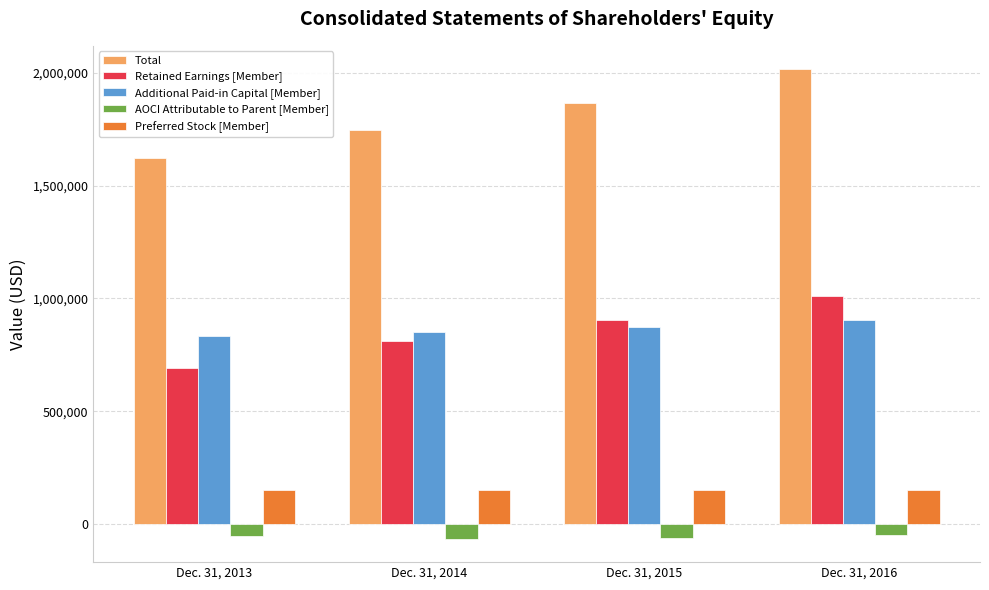

List the series in order of their peak value, highest first.

Total, Retained Earnings [Member], Additional Paid-in Capital [Member], Preferred Stock [Member], AOCI Attributable to Parent [Member]